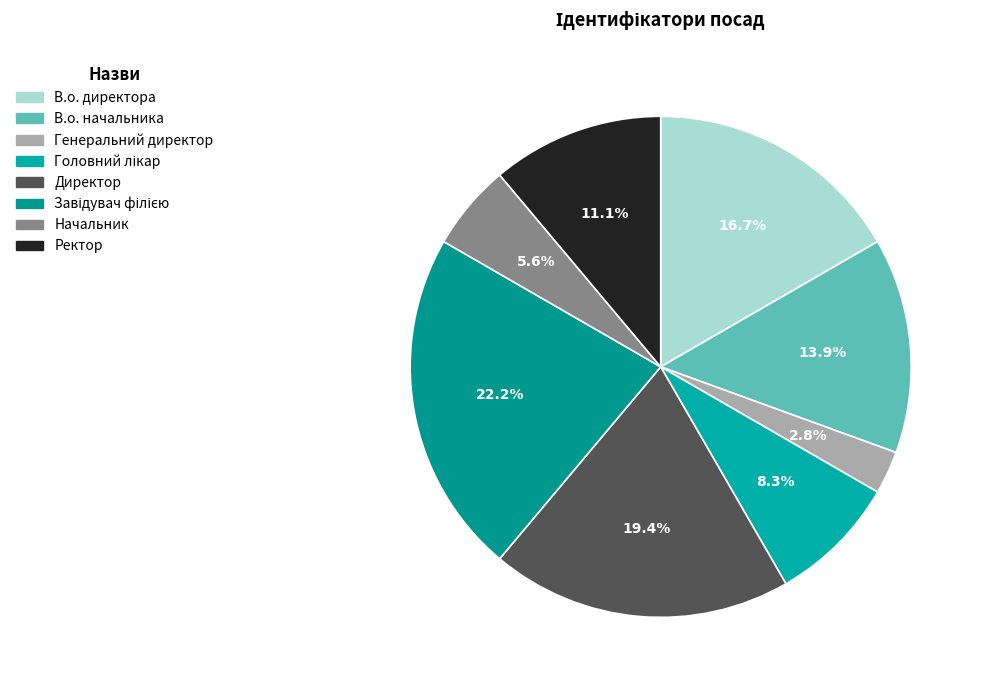

What is the change in value from Головний лікар to Завідувач філією?

+5